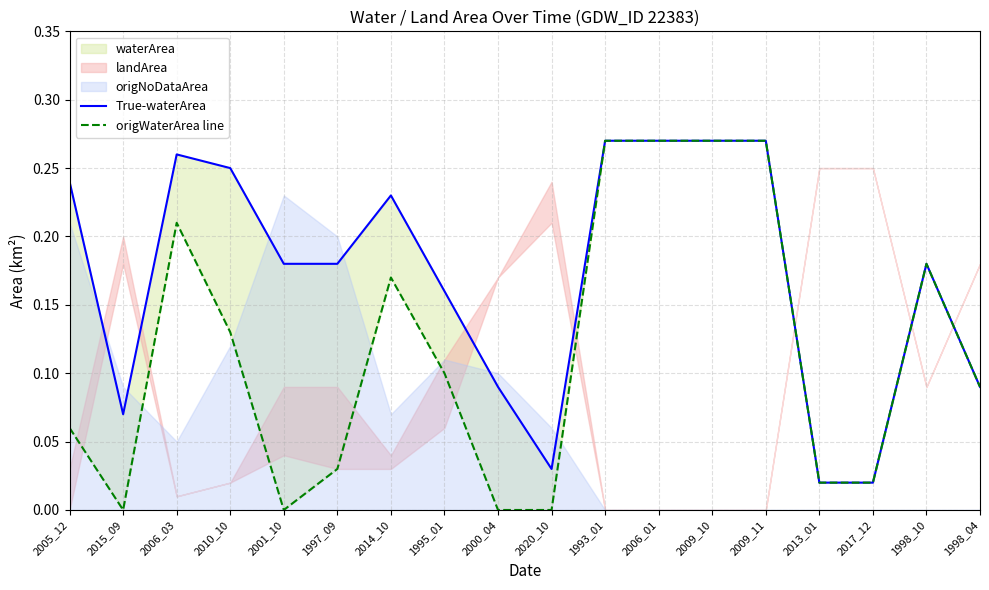

True or false: True-waterArea and origWaterArea line cross at least once.

False